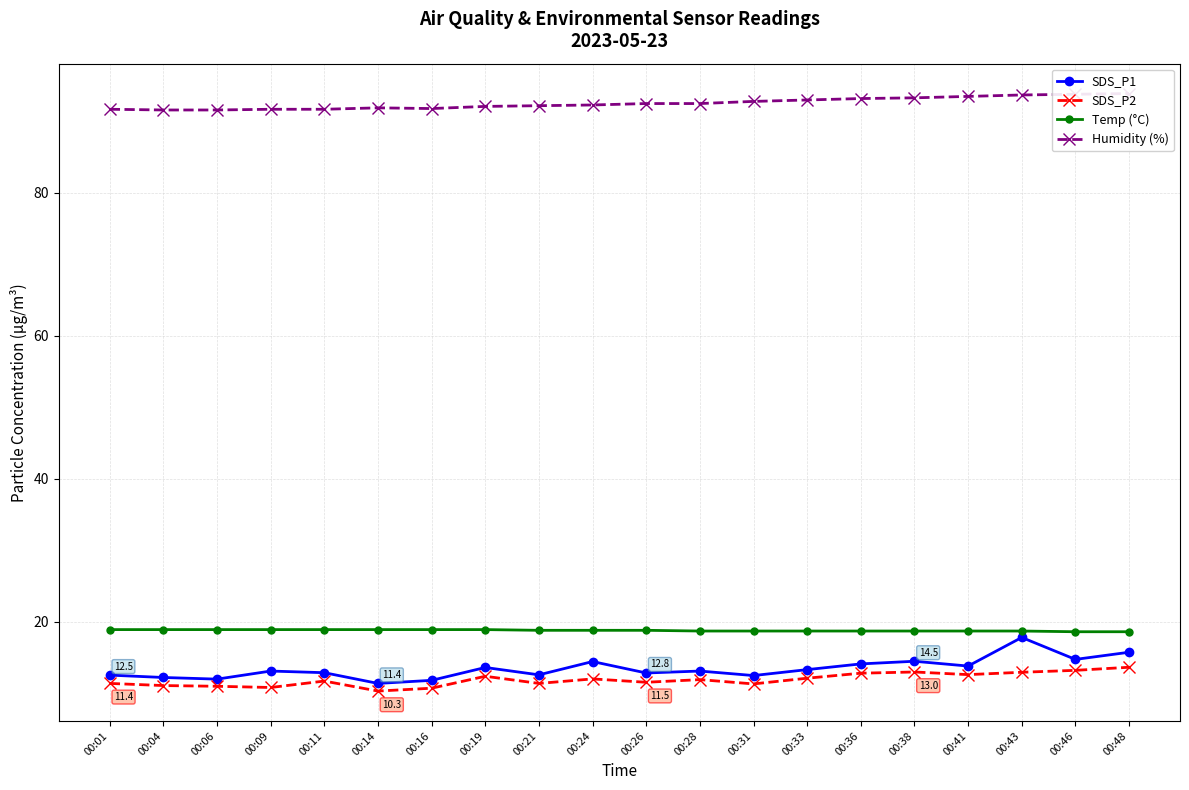

Read the SDS_P1 value at 00:19.

13.6